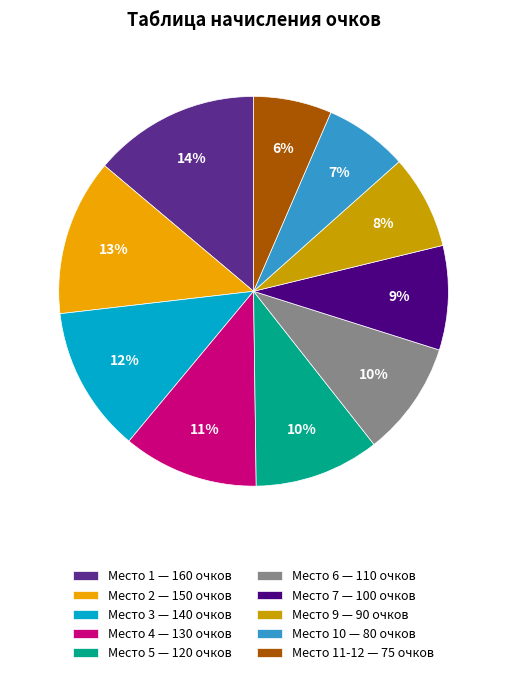

Which has a higher value, Место 4 — 130 очков or Место 10 — 80 очков?

Место 4 — 130 очков